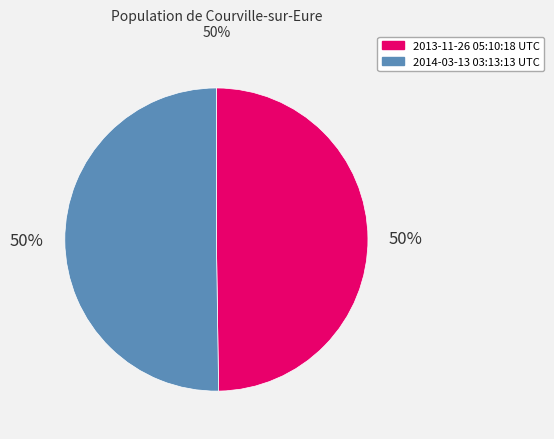

How many segments does this pie chart have?

2